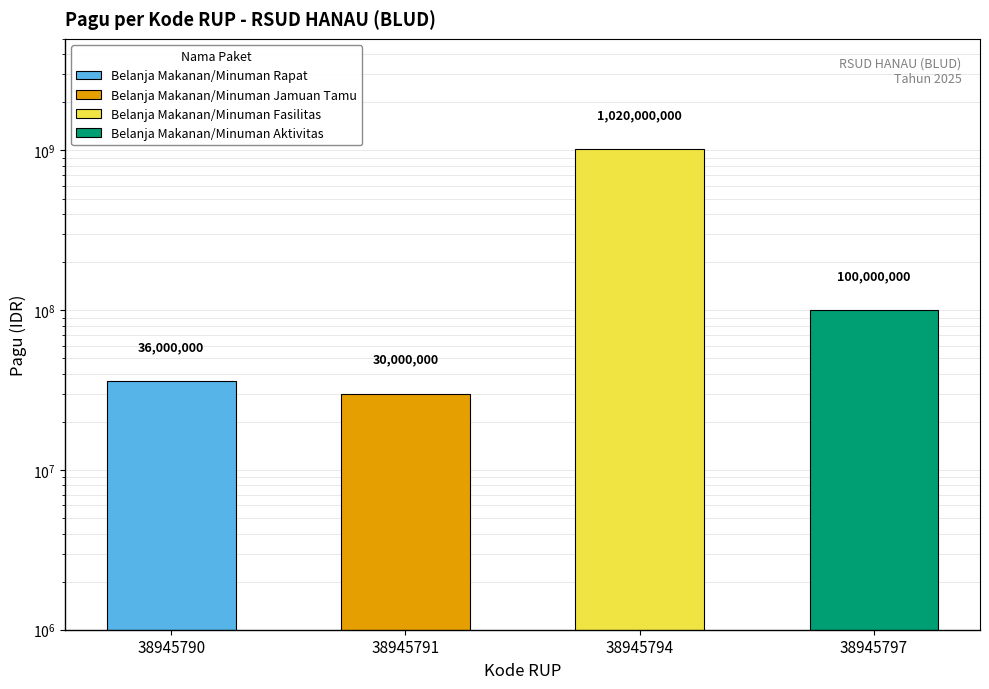

List the labels in order of value, smallest first.

38945791, 38945790, 38945797, 38945794